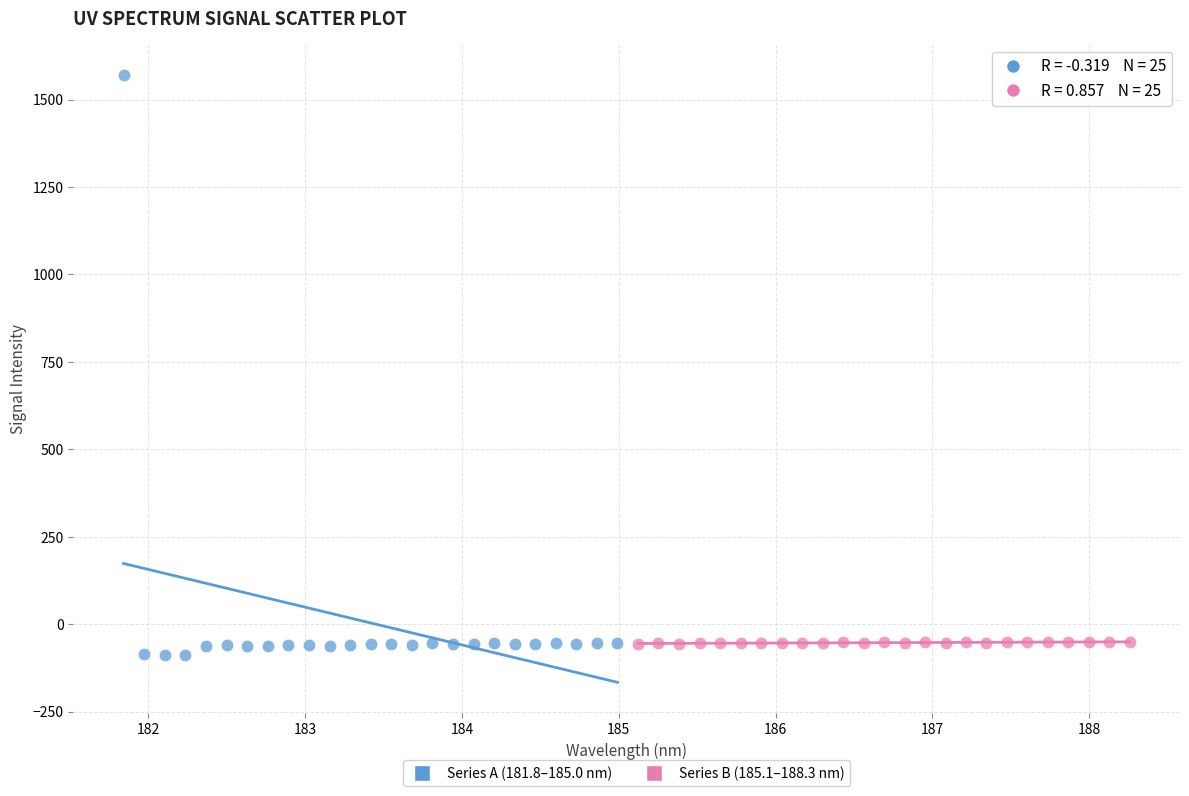

What are all the series names shown in the legend?

Series A (181.8–185.0 nm), Series B (185.1–188.3 nm)